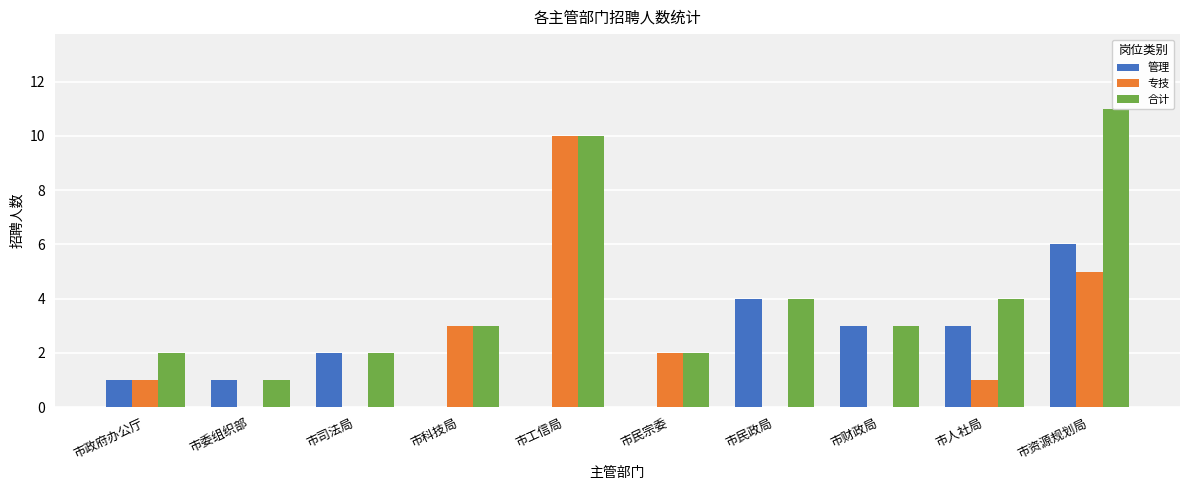

What is the difference between the 专技 values at 市工信局 and 市民宗委?

8